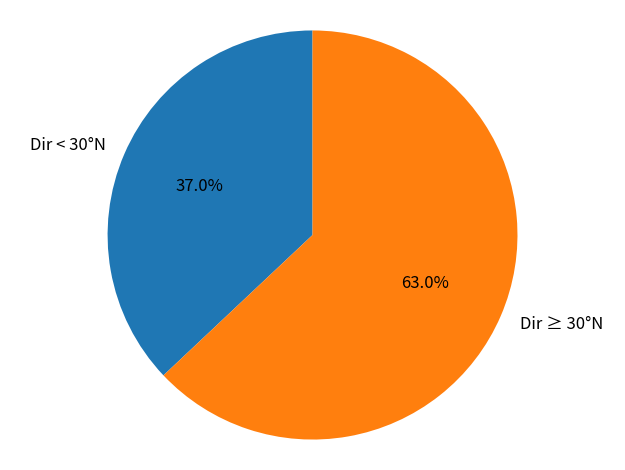

What percentage do Dir < 30°N and Dir ≥ 30°N together represent?

100.0%